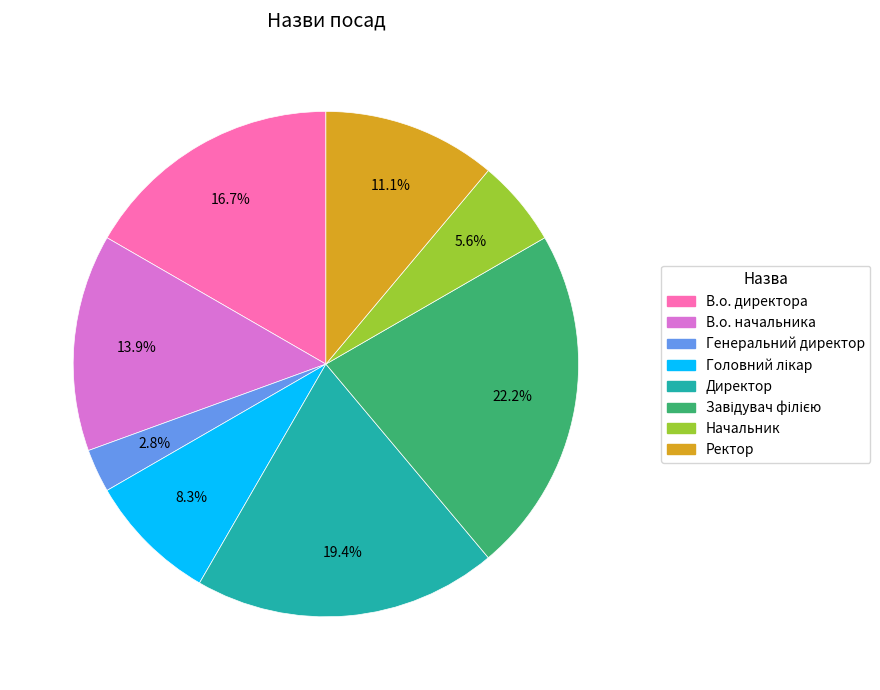

To the nearest percent, what percentage of the pie is Директор?

19%